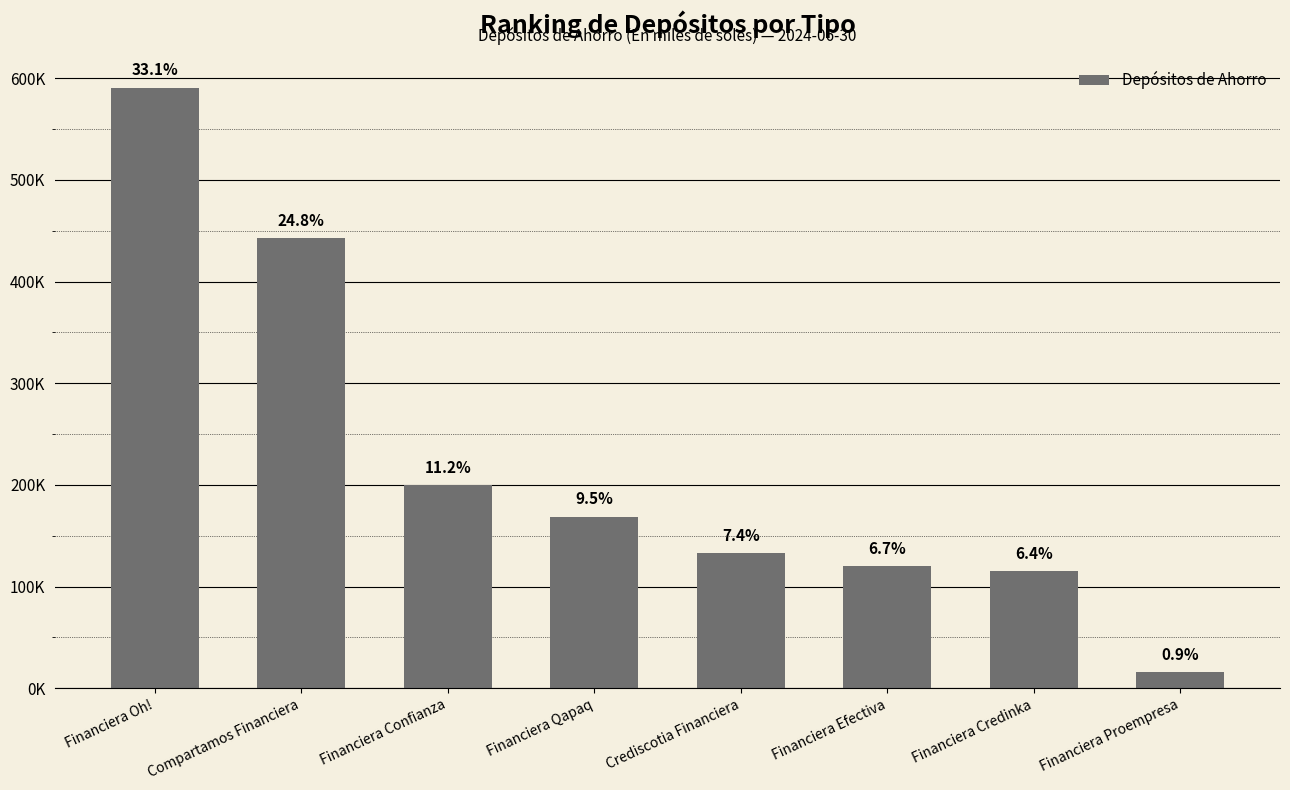

What is the label of the 5th bar from the left?

Crediscotia Financiera